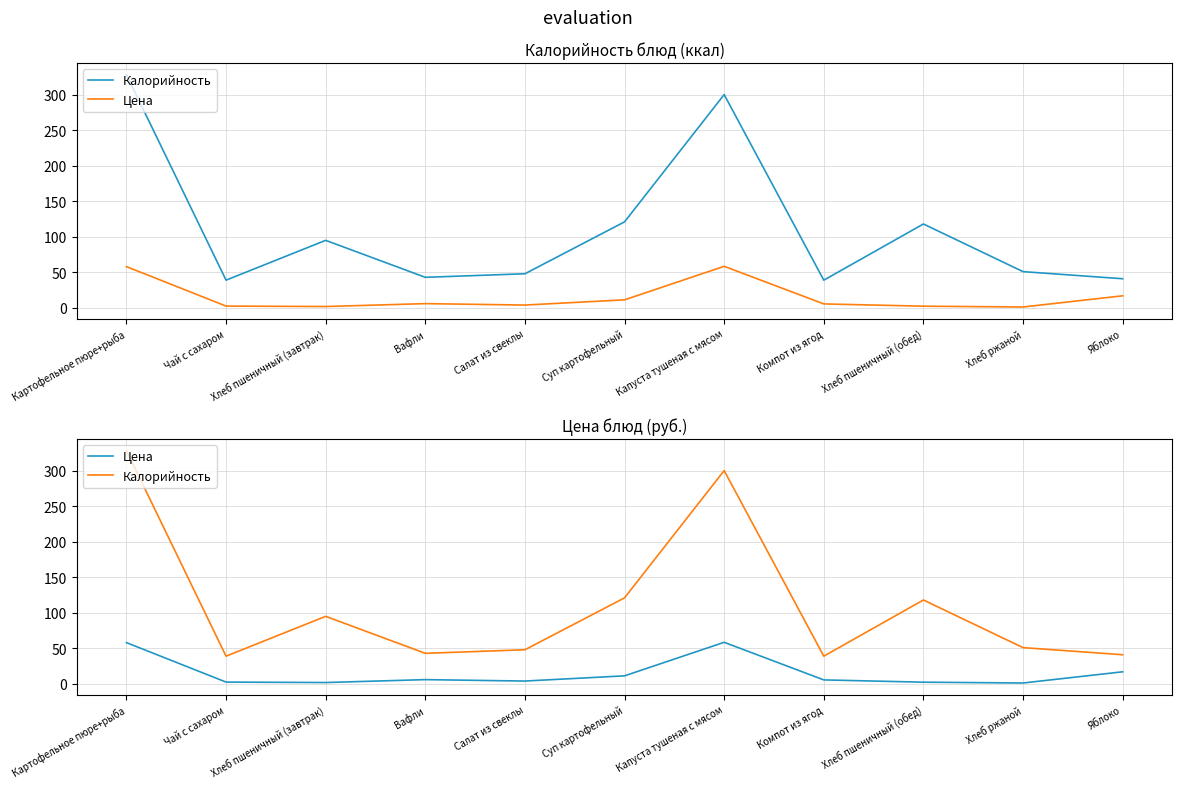

Between Вафли and Салат из свеклы, which series saw the biggest shift?

Калорийность